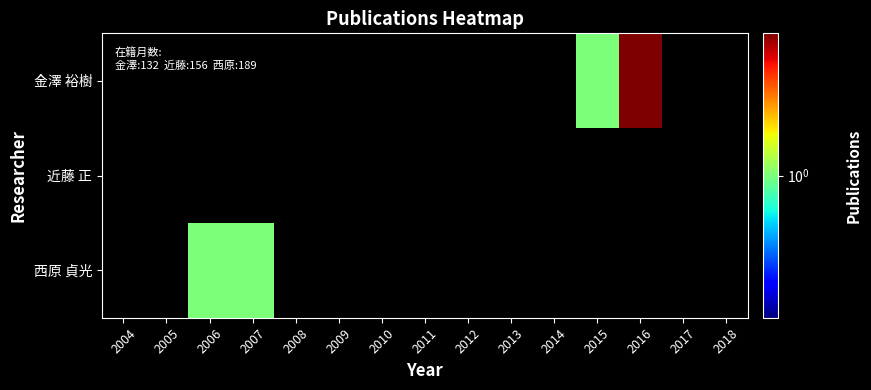

What is the total value across all series at 2015?

1